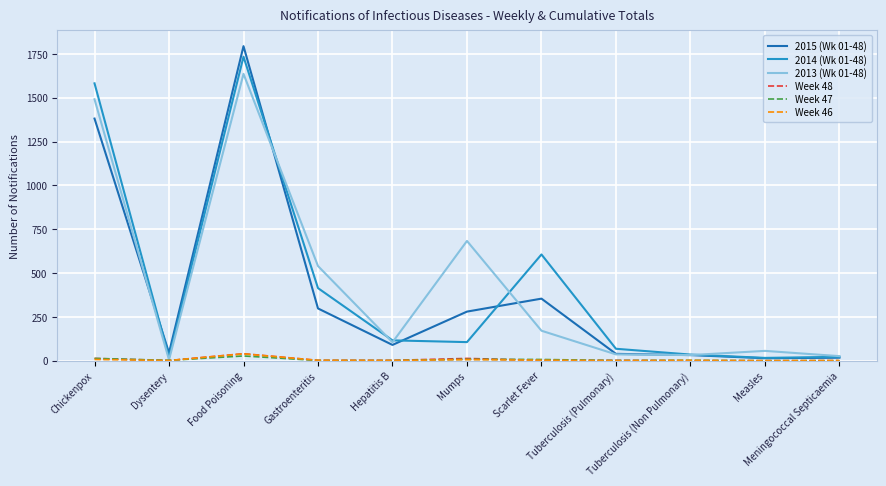

What is the greatest value displayed?

1794